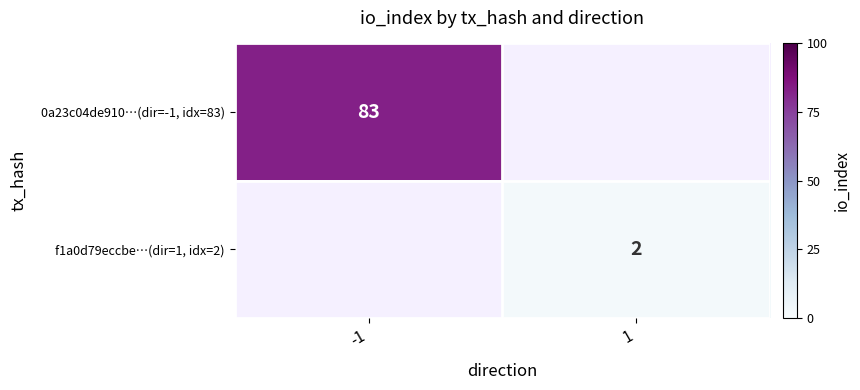

The value of 0a23c04de910…(dir=-1, idx=83) at -1 is 83. True or false?

True